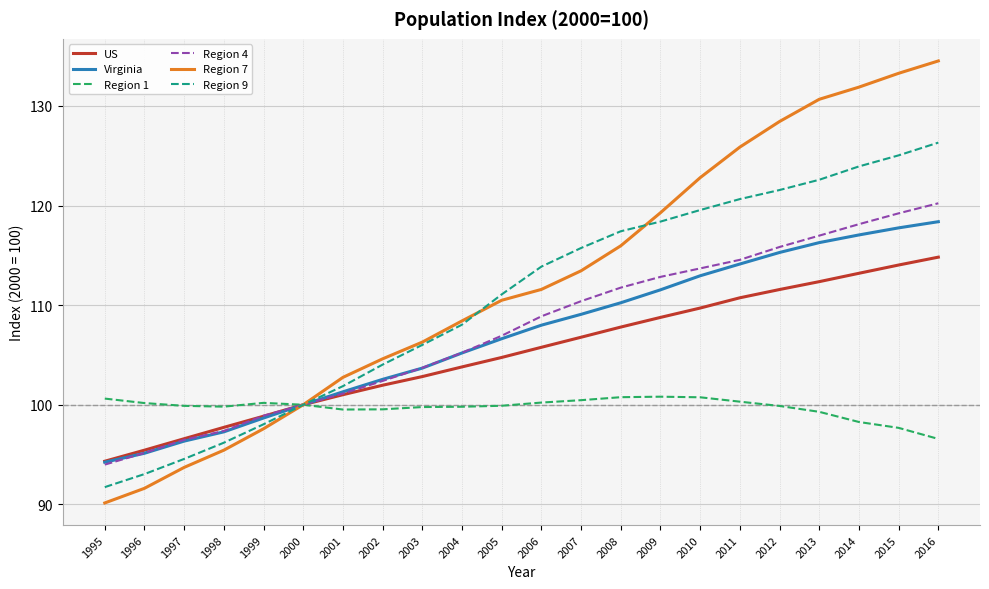

How many lines are shown in the chart?

6